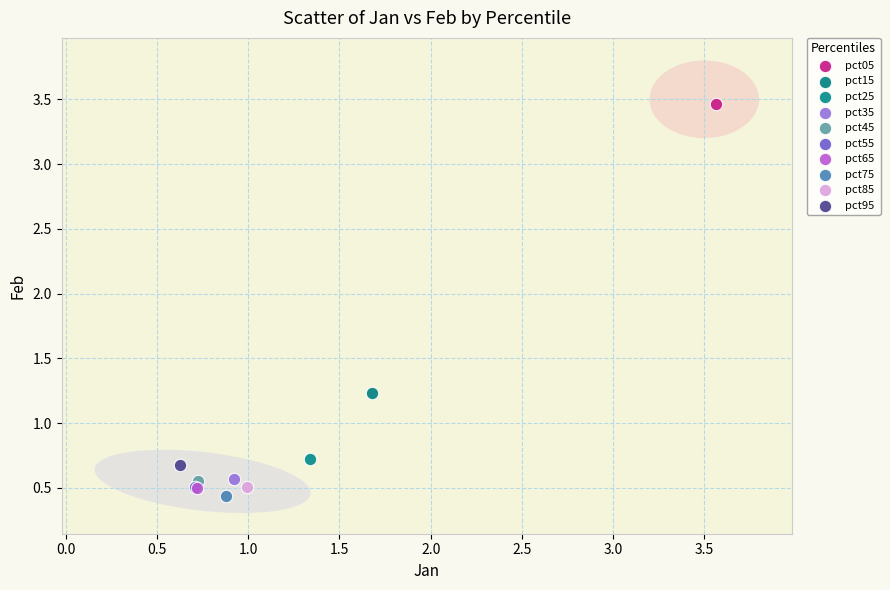

Which series contains the lowest Y value?

pct75